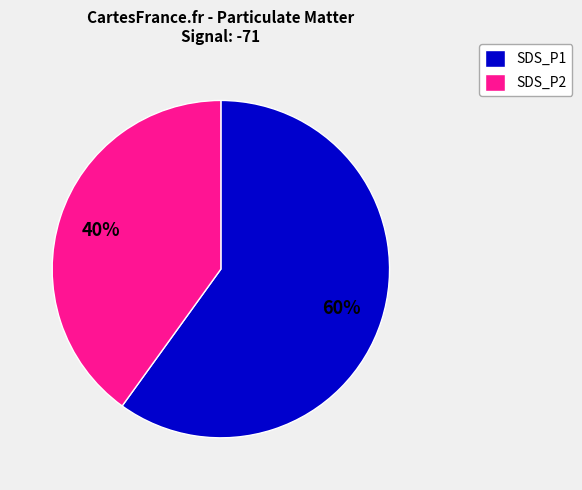

Does SDS_P2 represent more than half of the total?

No